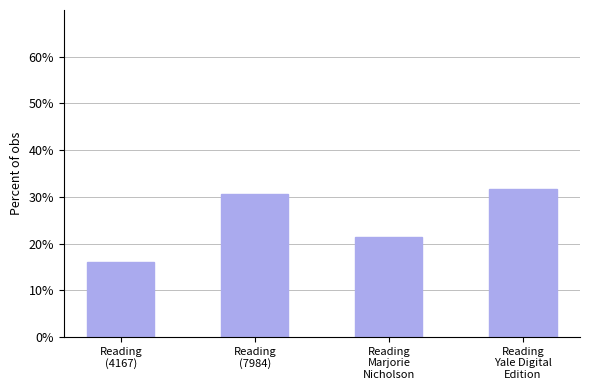

Is it true that the value at Reading
Marjorie
Nicholson is 21.5?

True